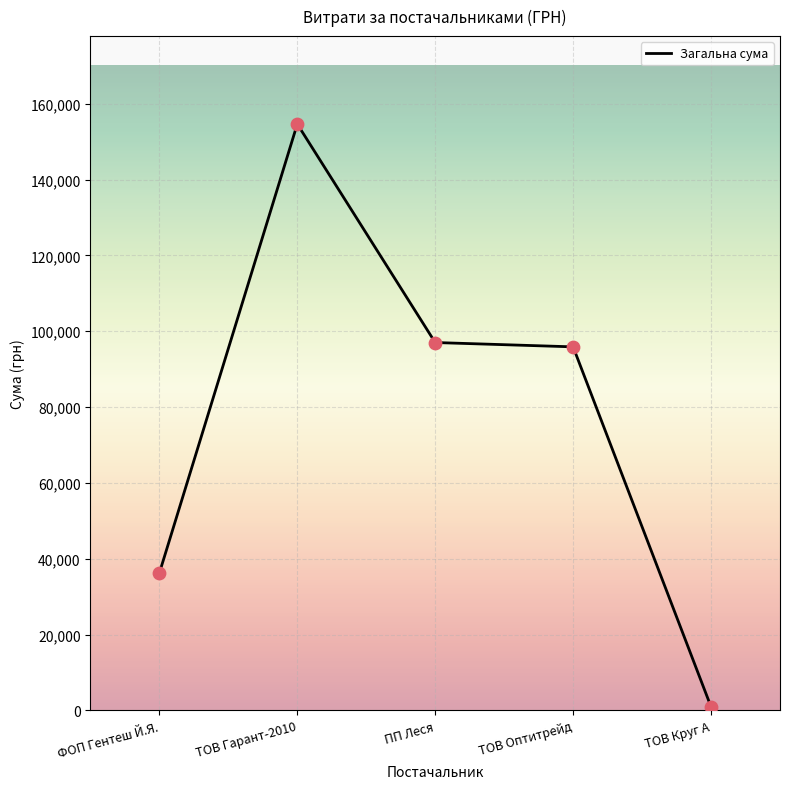

What is the ratio of the value at ПП Леся to the value at ТОВ Гарант-2010?

0.6